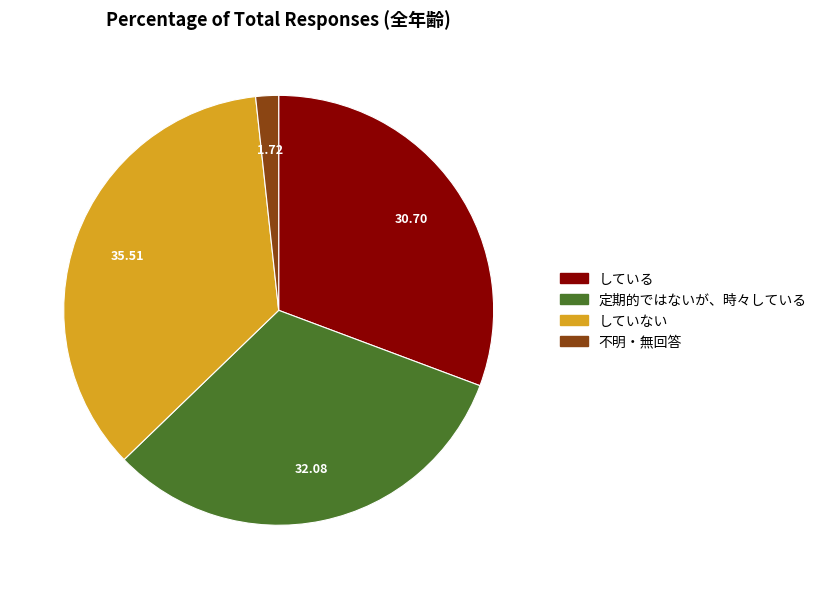

Between 定期的ではないが、時々している and していない, which is larger?

していない